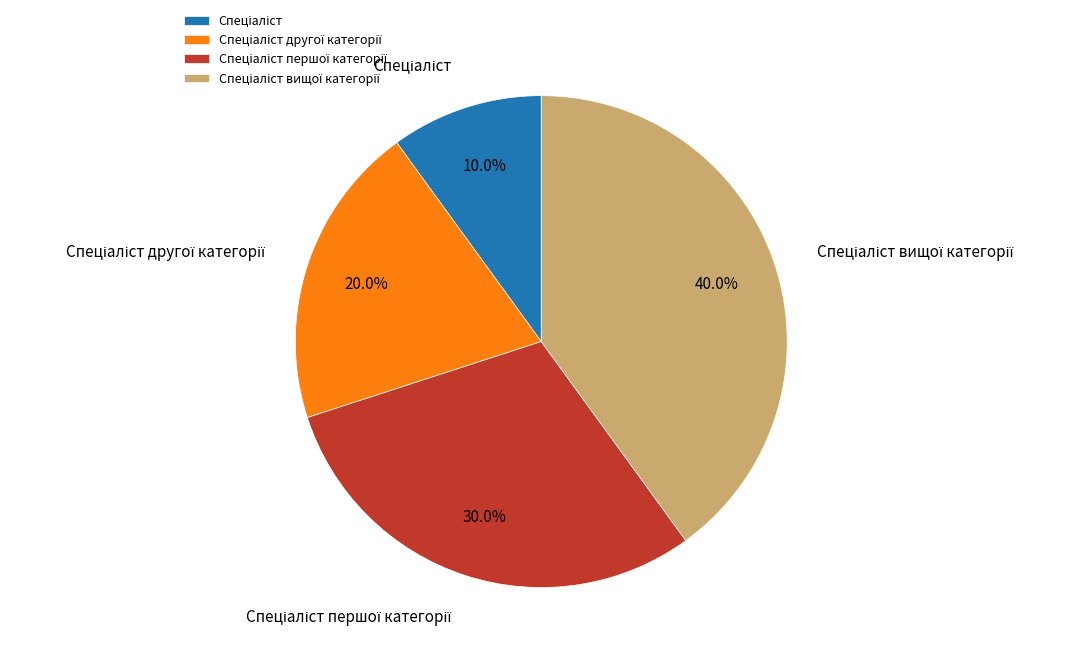

Is there a majority slice in this chart?

No